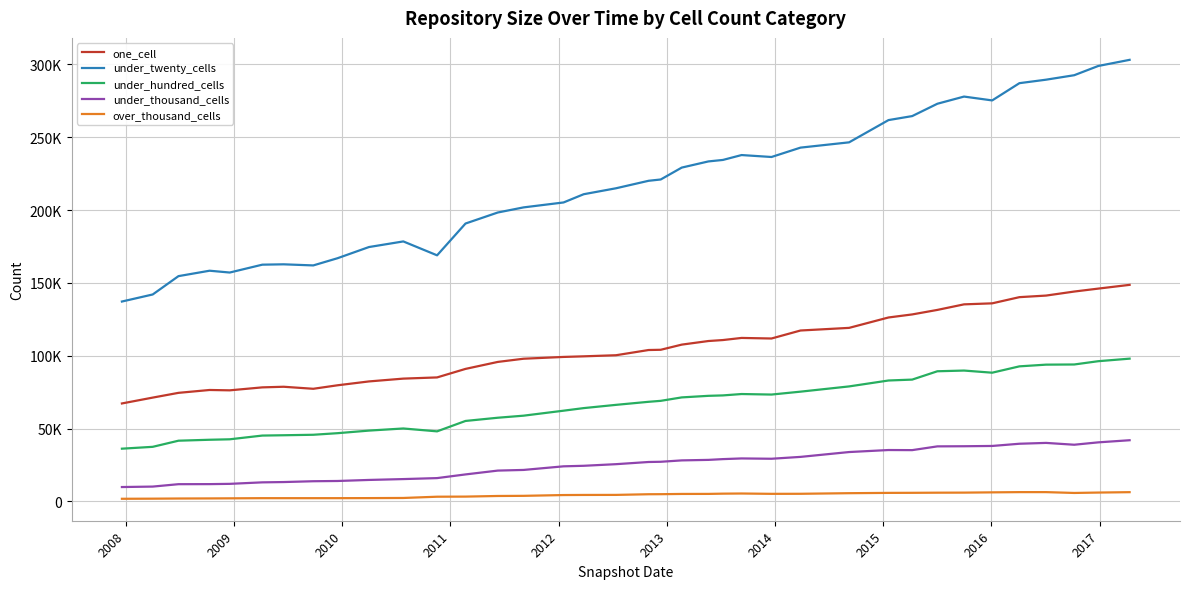

What are all the series names shown in the legend?

one_cell, under_twenty_cells, under_hundred_cells, under_thousand_cells, over_thousand_cells